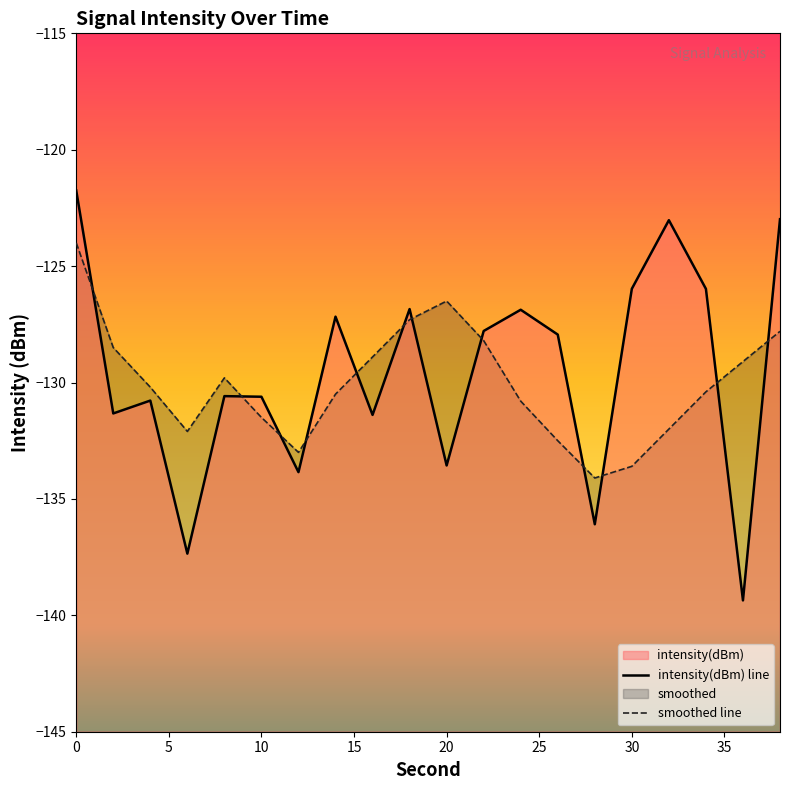

Reading left to right, transcribe all the data shown in this chart.

intensity(dBm): -121.8	-131.3	-130.8	-137.3	-130.6	-130.6	-133.8	-127.2	-131.4	-126.8	-133.6	-127.8	-126.9	-127.9	-136.1	-126.0	-123.0	-126.0	-139.4	-123.0
smoothed: -124.0	-128.5	-130.2	-132.1	-129.8	-131.5	-133.0	-130.5	-128.9	-127.3	-126.5	-128.2	-130.8	-132.5	-134.1	-133.6	-132.0	-130.4	-129.1	-127.8